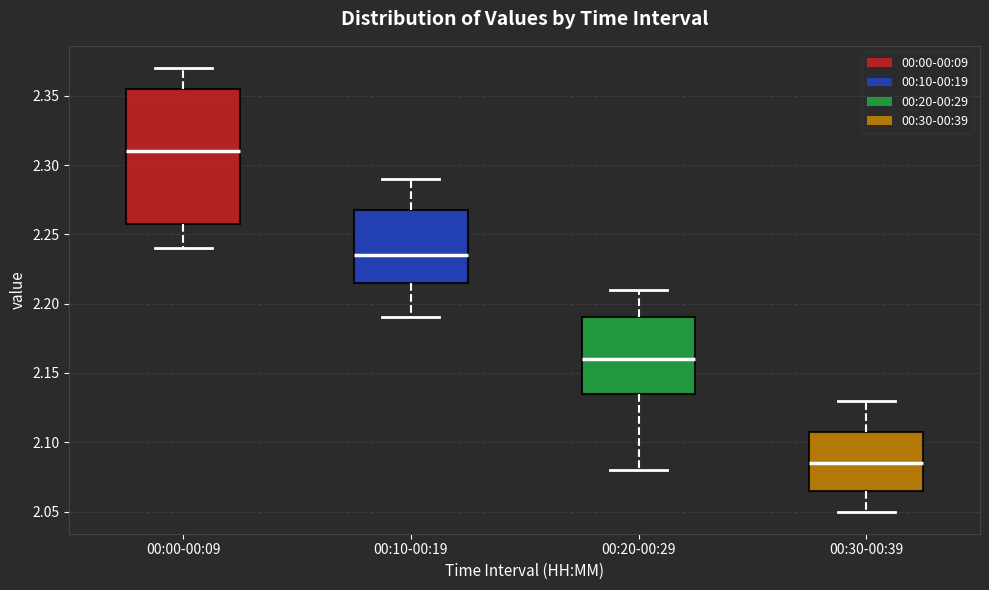

Reading left to right, read every box against the y-axis: the position of its median line, the range the box covers, and the ends of its whiskers. The values are not printed on the chart, so give them approximately, as read against the axis.

00:00-00:09: median 2.310, box 2.260 to 2.355, whiskers 2.240 to 2.370
00:10-00:19: median 2.235, box 2.215 to 2.270, whiskers 2.190 to 2.290
00:20-00:29: median 2.160, box 2.135 to 2.190, whiskers 2.080 to 2.210
00:30-00:39: median 2.085, box 2.065 to 2.110, whiskers 2.050 to 2.130